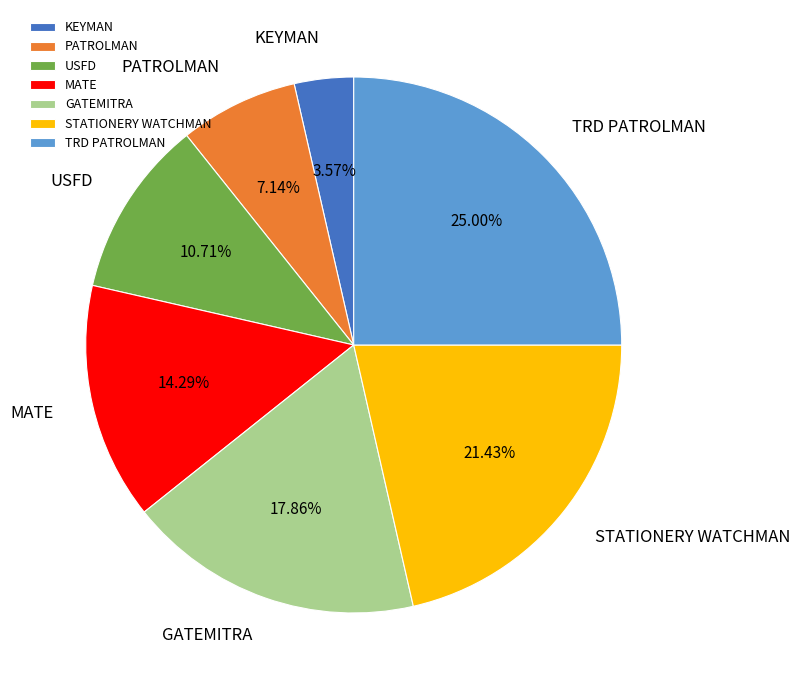

Is it true that TRD PATROLMAN is 25% of the pie?

True